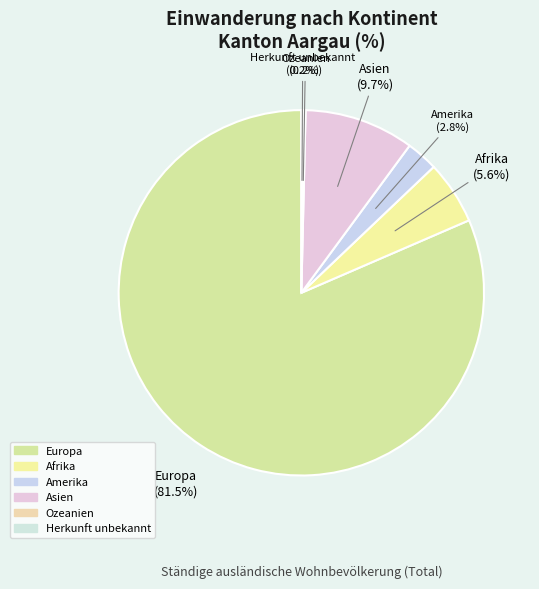

Which slice is the largest?

Europa